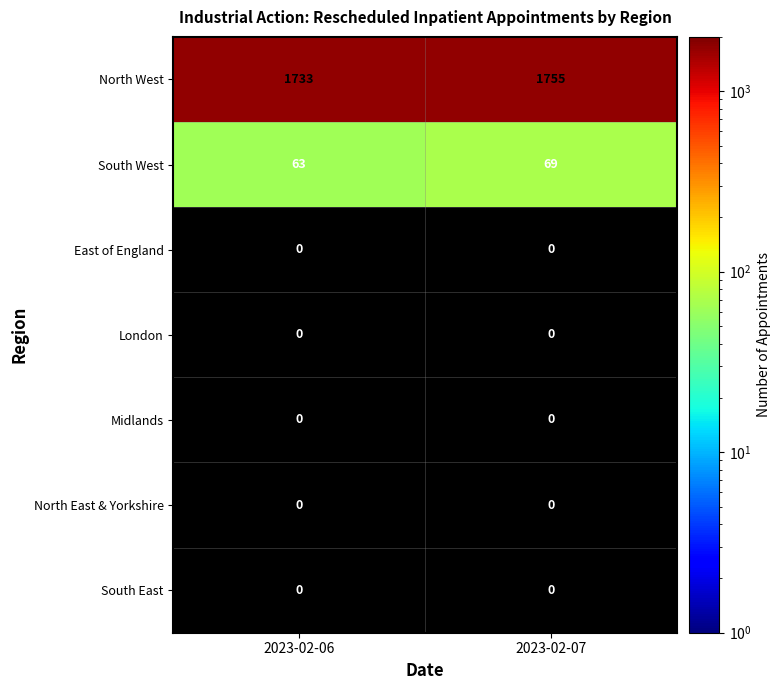

Which series has the widest spread of values?

North West